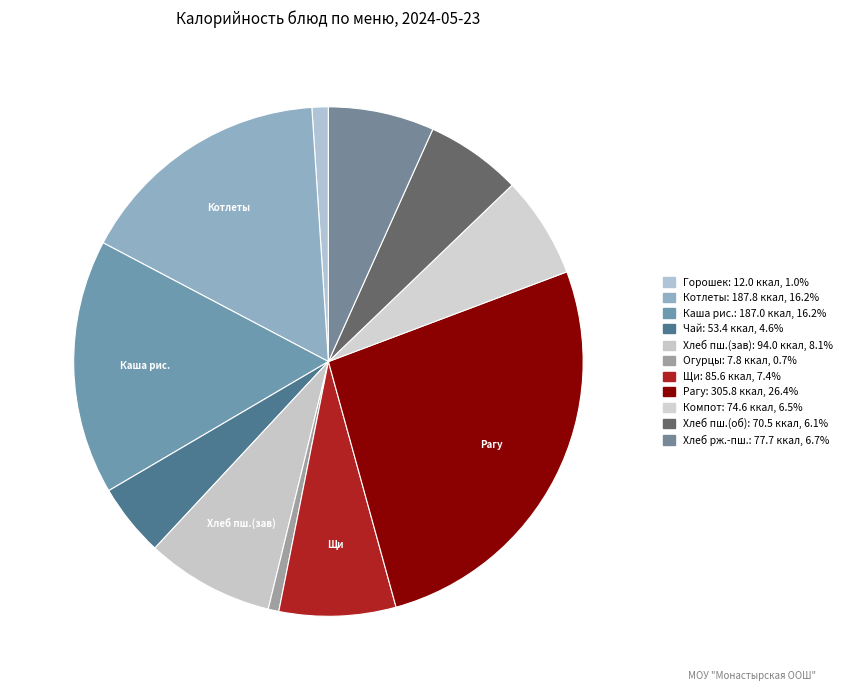

What is the smallest slice in the pie chart?

Огурцы соленые порционные